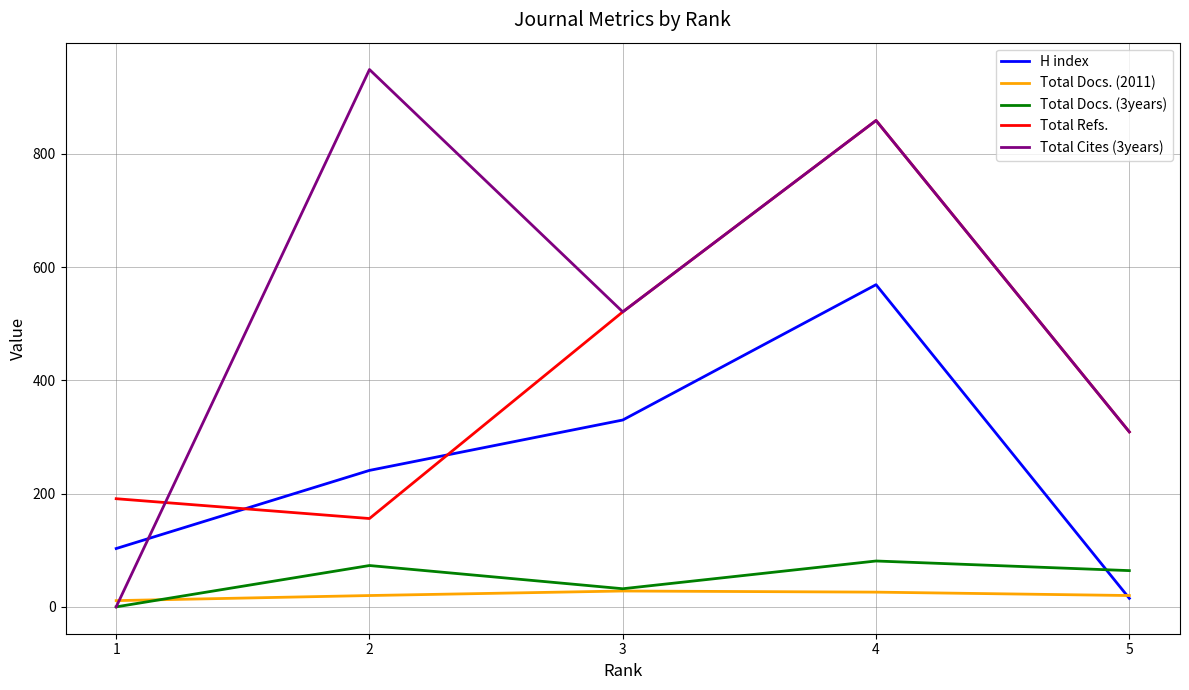

At which category is the sum across all series the highest?

4